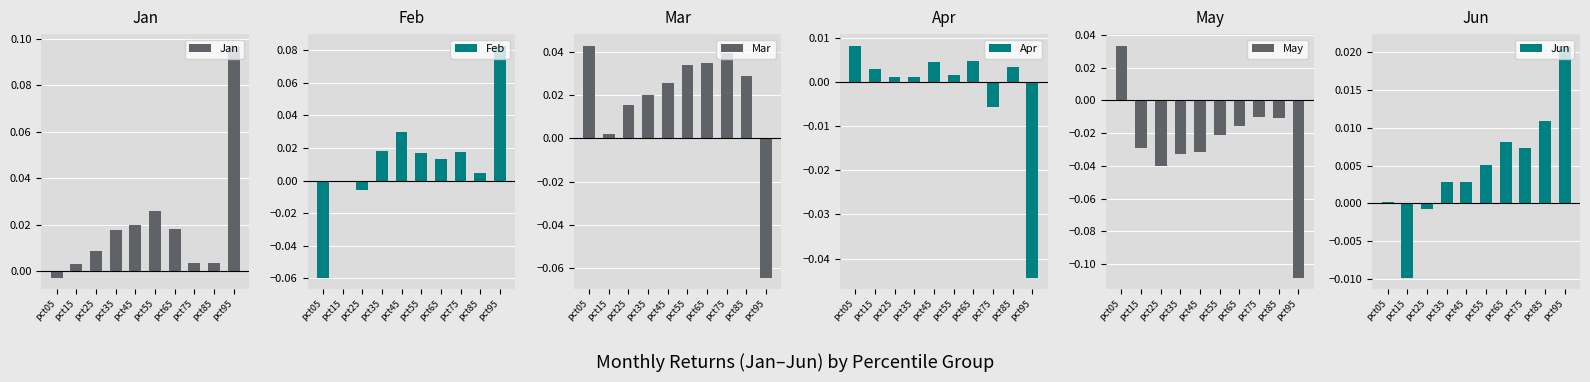

How many categories are shown in the chart?

10